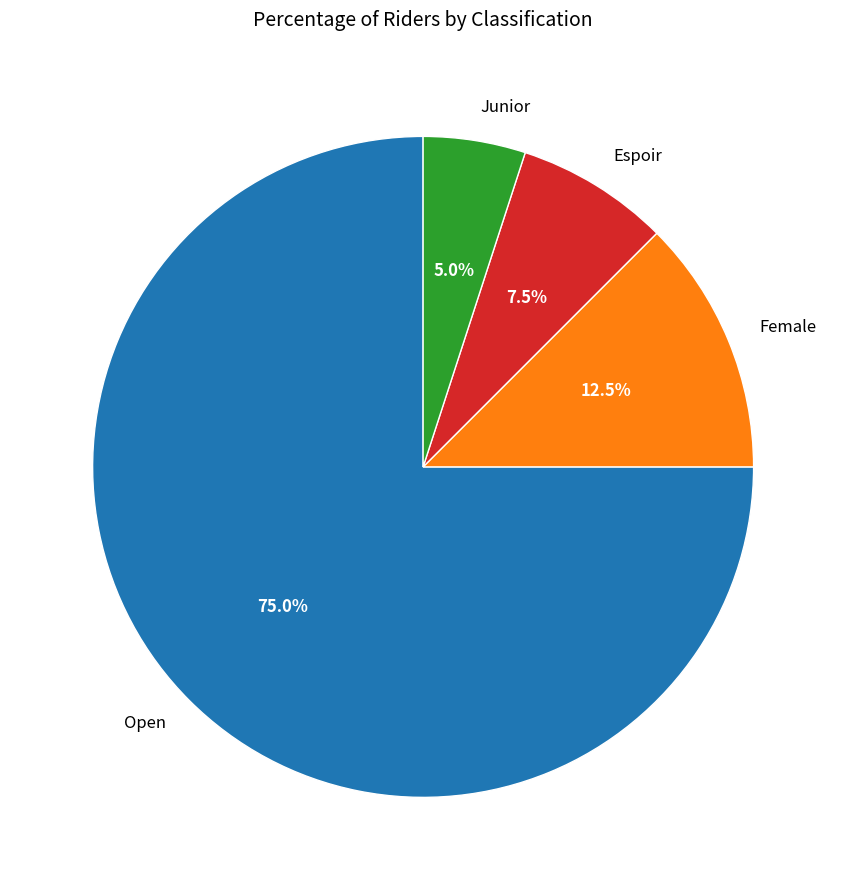

Does any single category account for the majority?

Yes